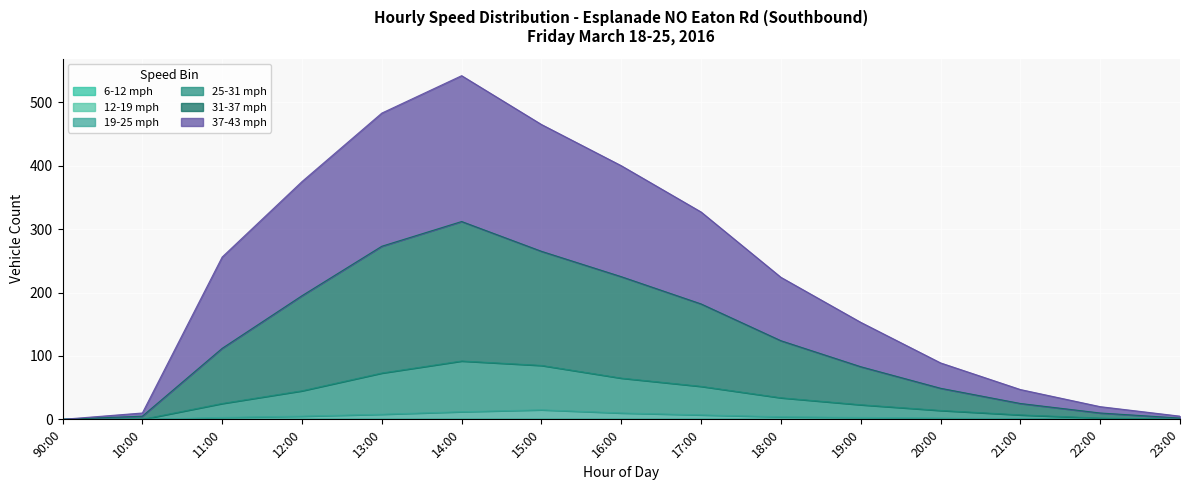

True or false: 25-31 mph and 19-25 mph intersect in this chart.

False